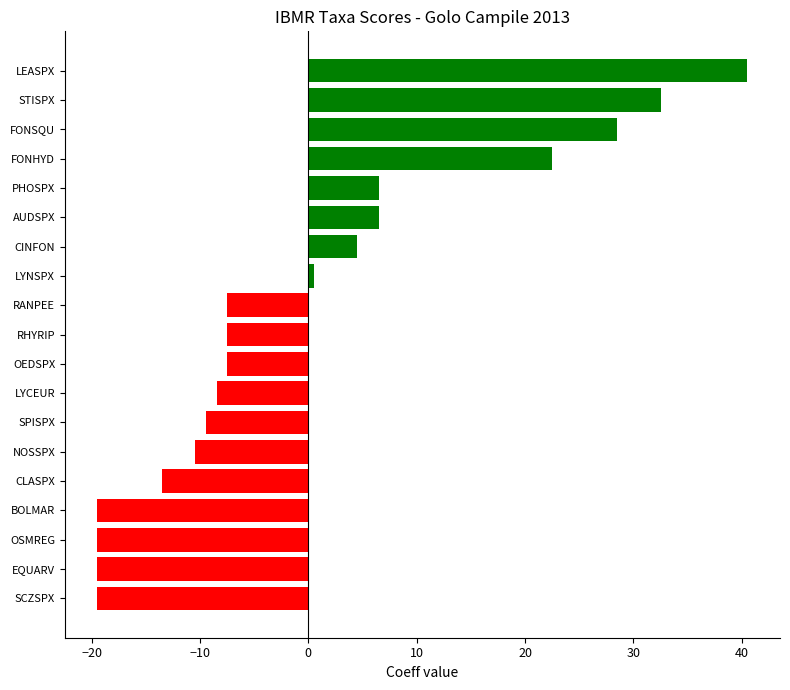

Reading bottom to top, extract all data points from this chart.

SCZSPX=-19.5	EQUARV=-19.5	OSMREG=-19.5	BOLMAR=-19.5	CLASPX=-13.5	NOSSPX=-10.5	SPISPX=-9.5	LYCEUR=-8.5	OEDSPX=-7.5	RHYRIP=-7.5	RANPEE=-7.5	LYNSPX=0.5	CINFON=4.5	AUDSPX=6.5	PHOSPX=6.5	FONHYD=22.5	FONSQU=28.5	STISPX=32.5	LEASPX=40.5